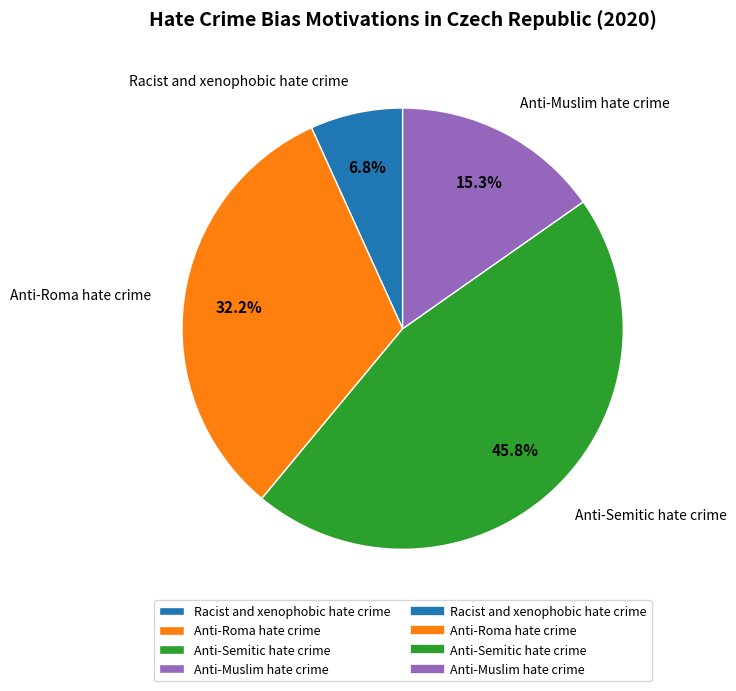

To the nearest percent, what is the combined percentage of Anti-Muslim hate crime and Racist and xenophobic hate crime?

22%